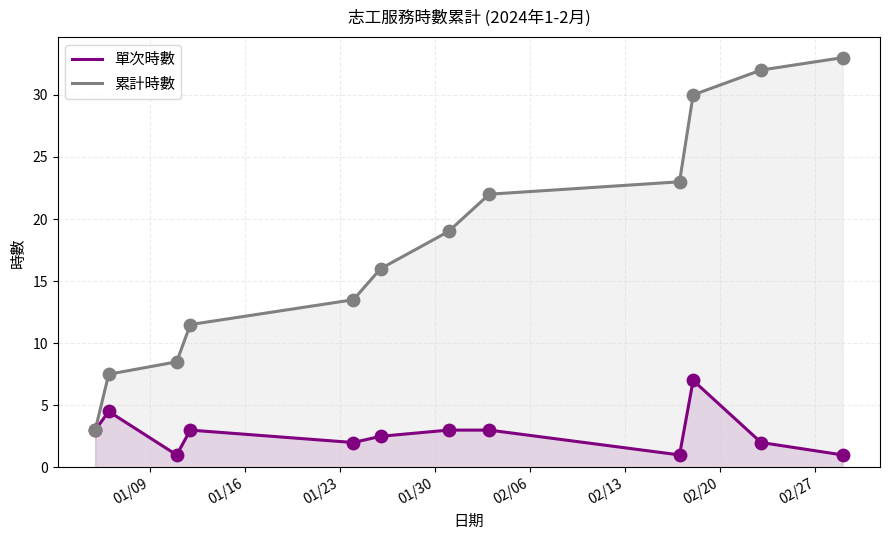

Which series has the largest total across all categories?

累計時數